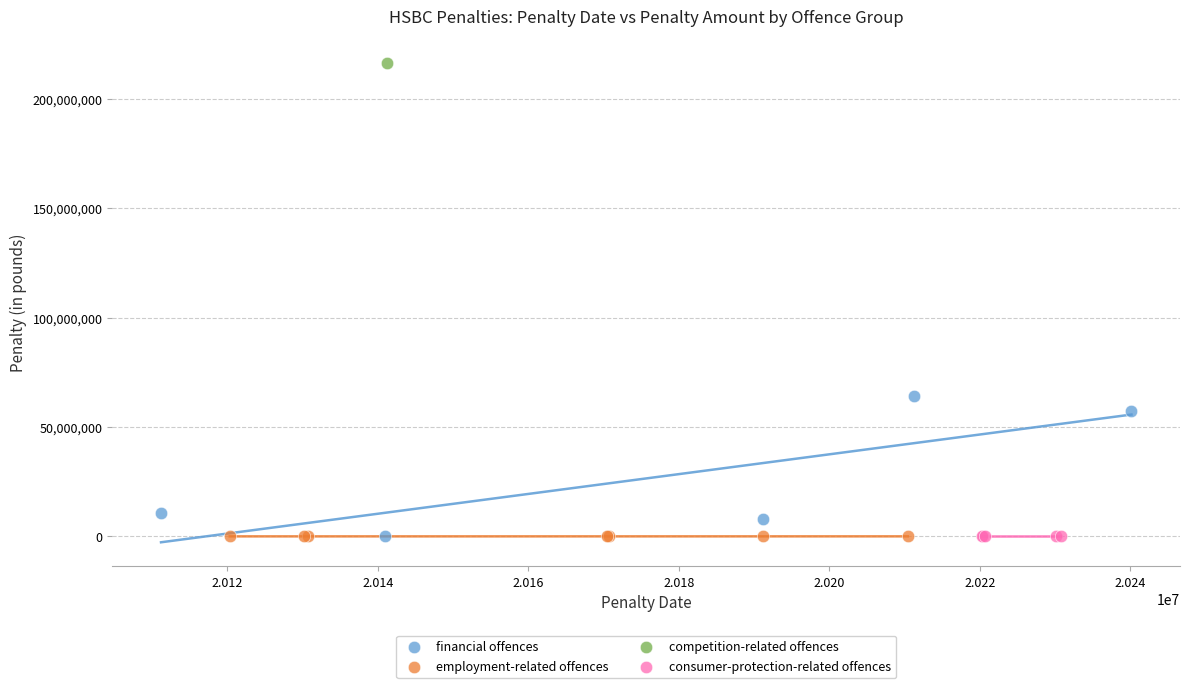

What are all the series names shown in the legend?

financial offences, employment-related offences, competition-related offences, consumer-protection-related offences